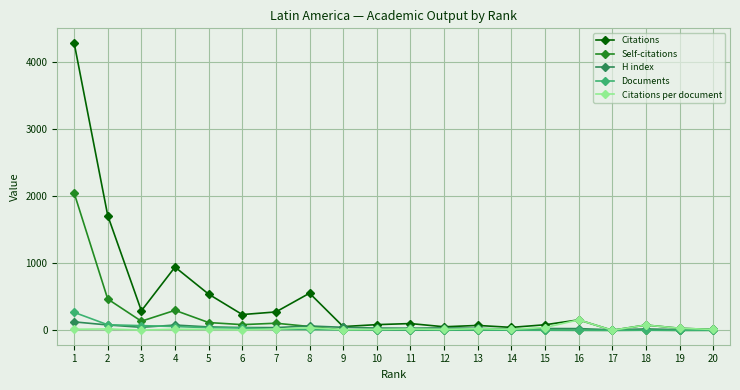

True or false: H index has more than 0 points higher than both neighbors.

True